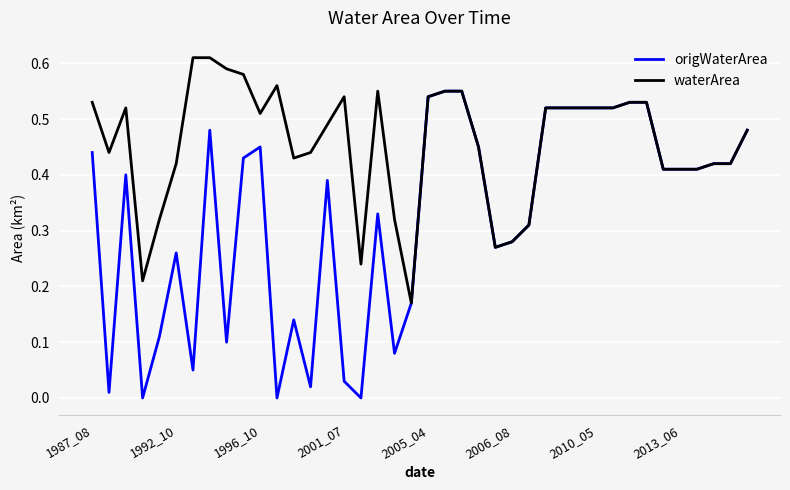

Which series has the largest total across all categories?

waterArea